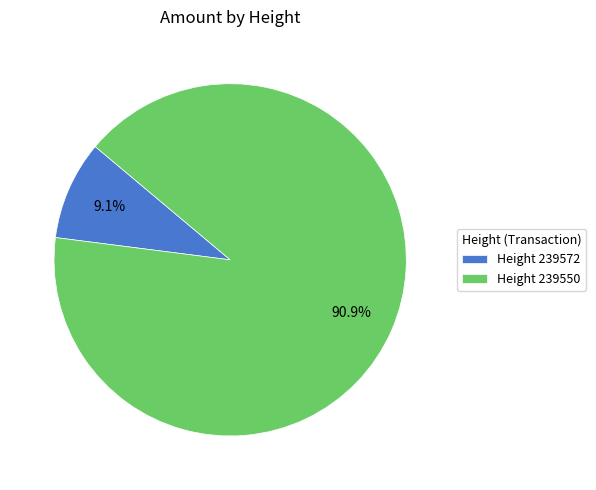

Which has a higher value, Height 239572 or Height 239550?

Height 239550